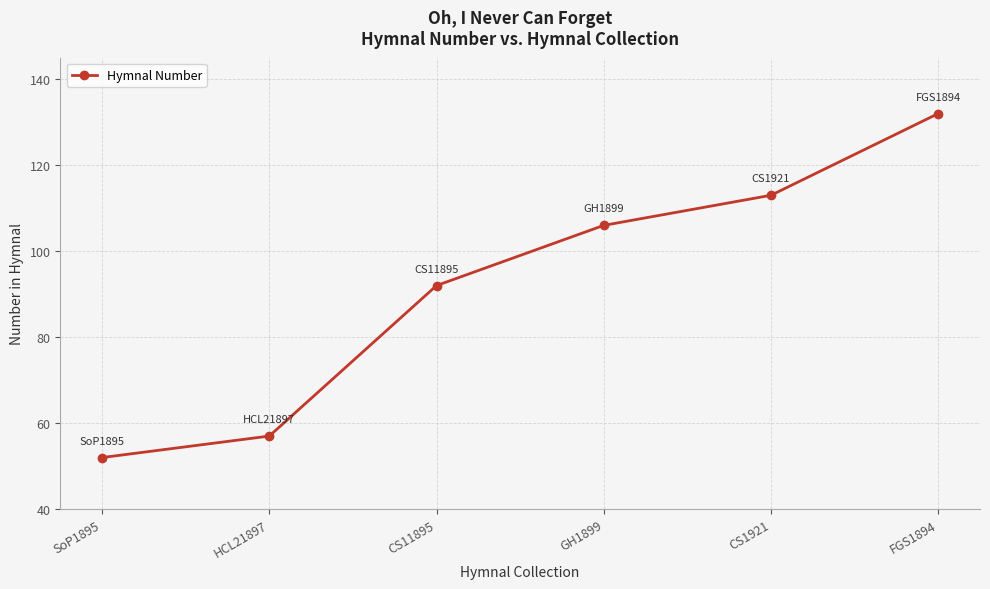

Is it true that the value at CS11895 is 92?

True